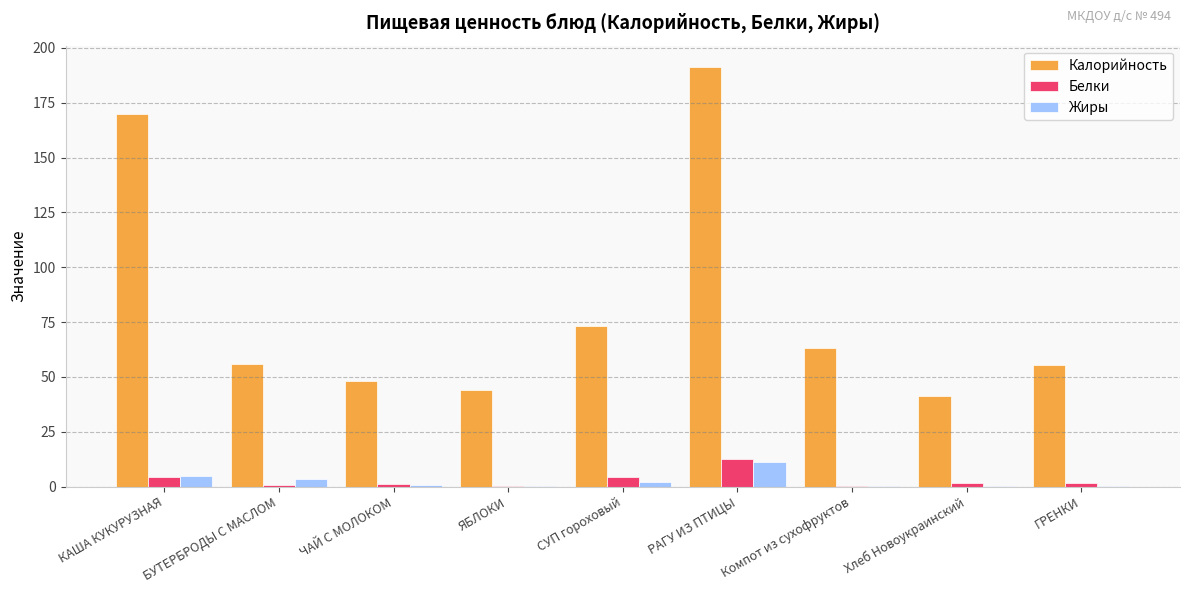

How many categories are shown in the chart?

9